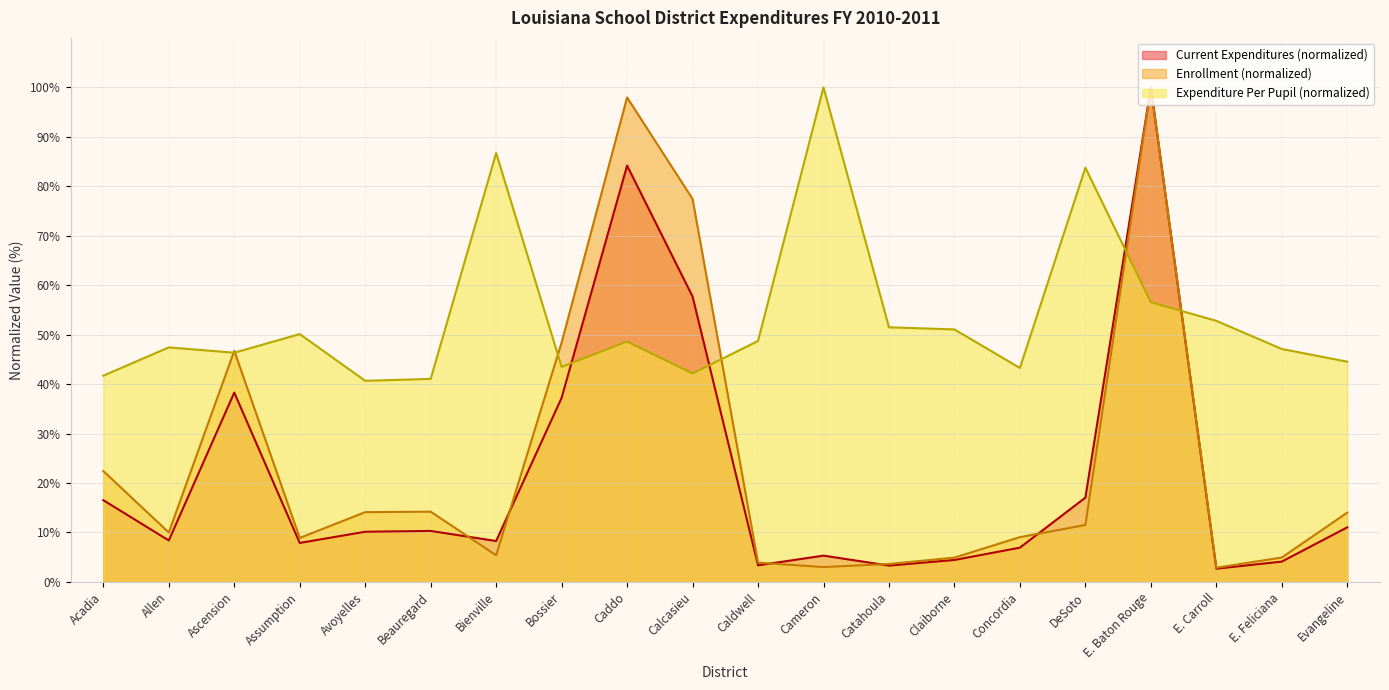

At which category does the chart reach its peak across all series?

E. Baton Rouge